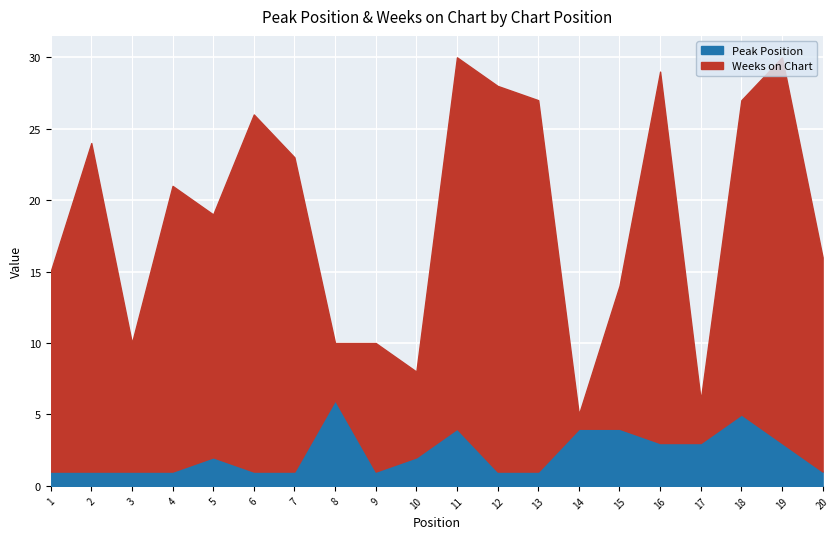

True or false: Weeks on Chart has more than 0 points higher than both neighbors.

True